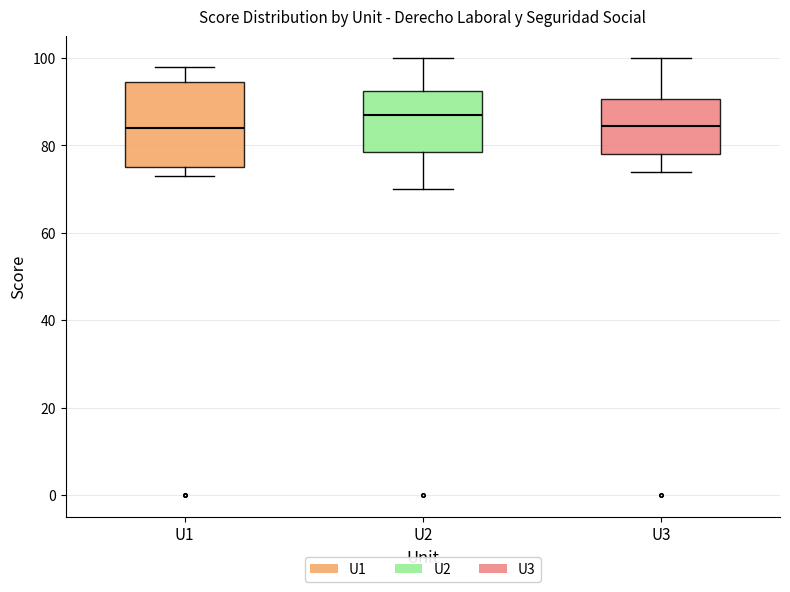

Reading left to right, transcribe this box plot: for each box, give where its median line is, the range the box spans, and where its two whiskers end, as read against the y-axis. The values are not printed on the chart, so give them approximately, as read against the axis.

U1: median 84, box 76 to 94, whiskers 74 to 98
U2: median 88, box 78 to 92, whiskers 70 to 100
U3: median 84, box 78 to 90, whiskers 74 to 100